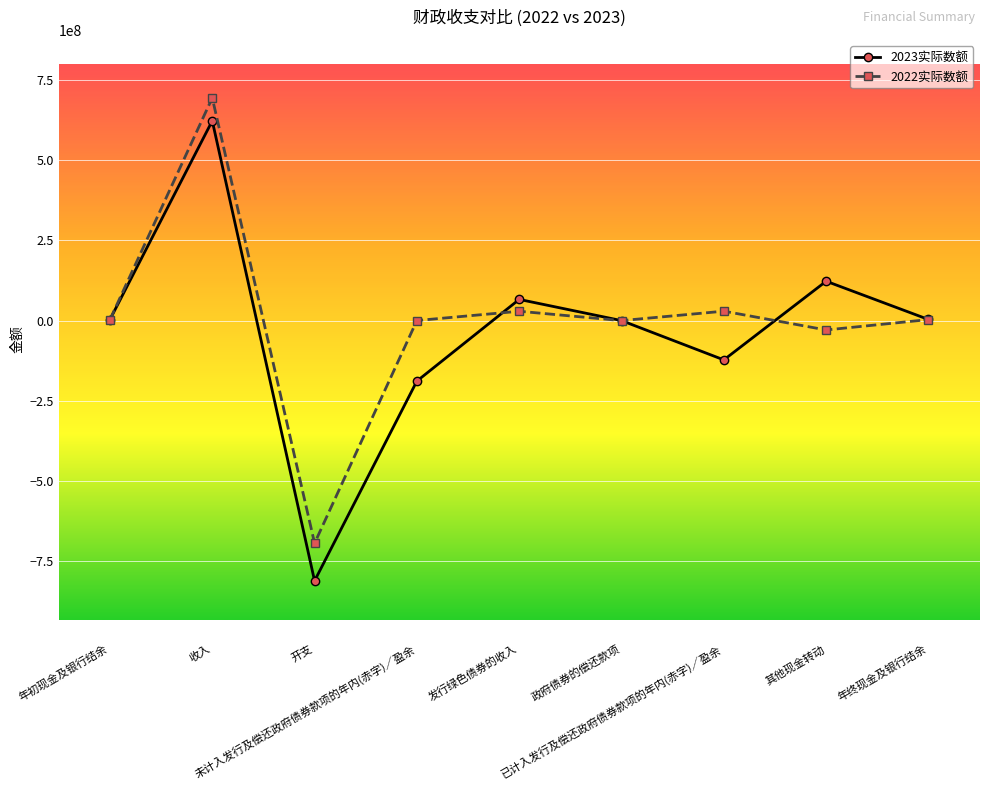

Which series has the largest range (max minus min)?

2023实际数额